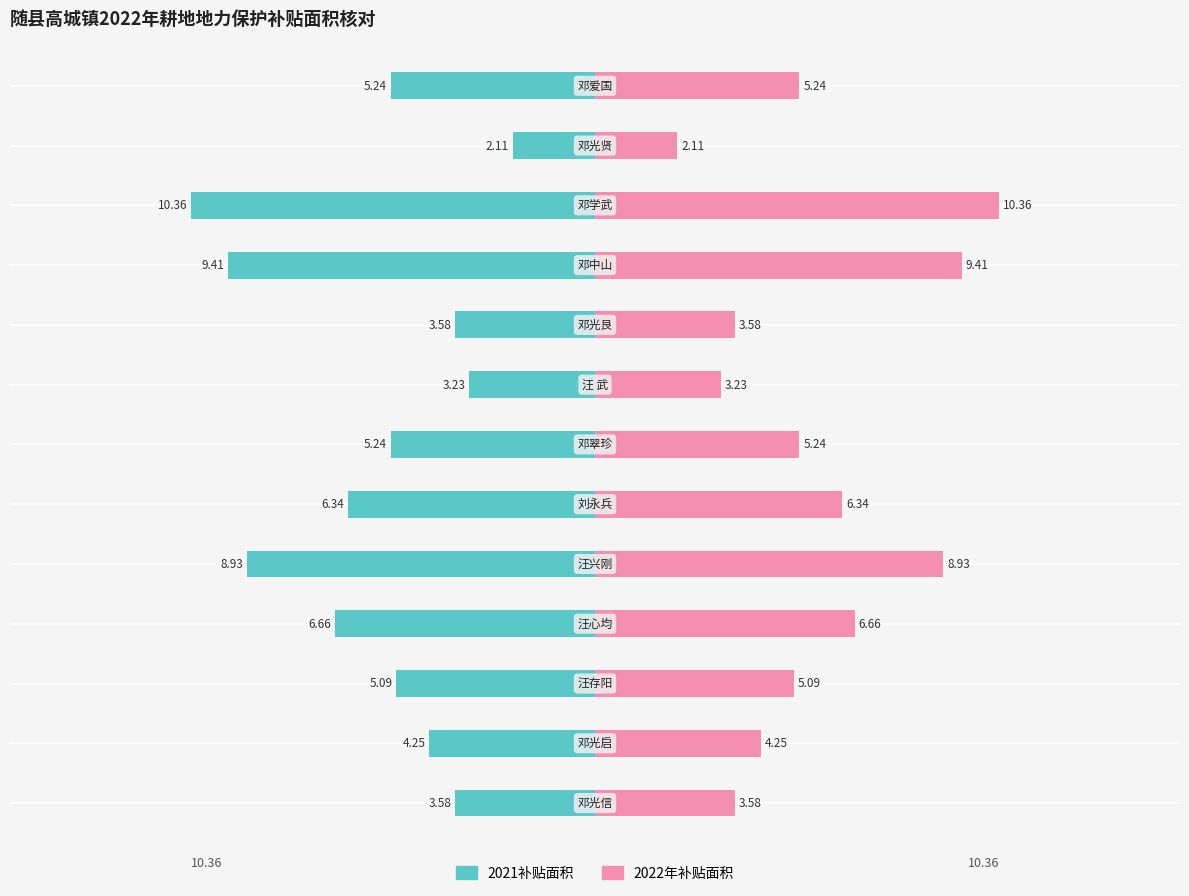

Between 2 and 9, which series saw the biggest shift?

2021补贴面积